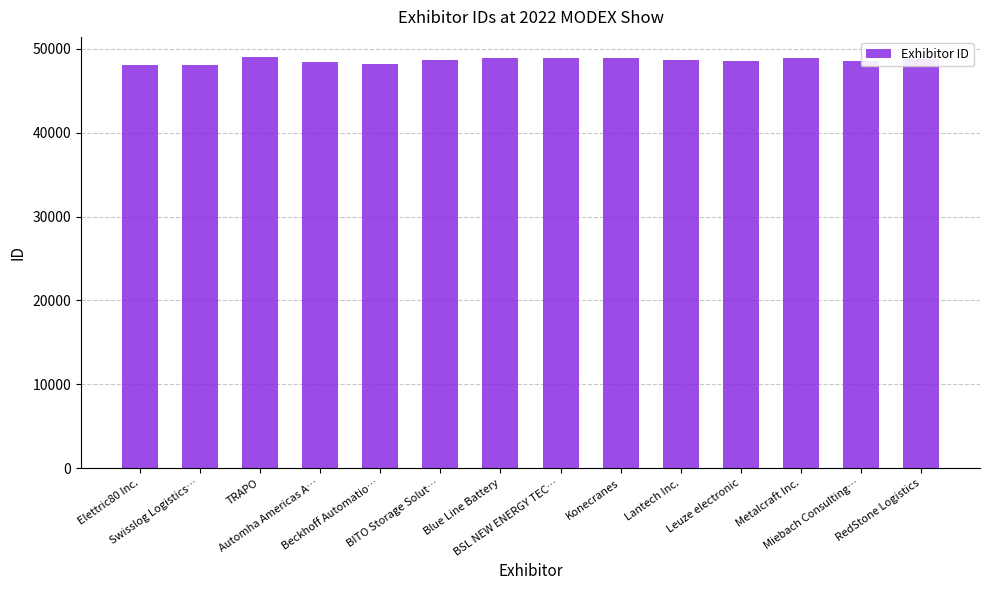

What is the sum of all values?

680465